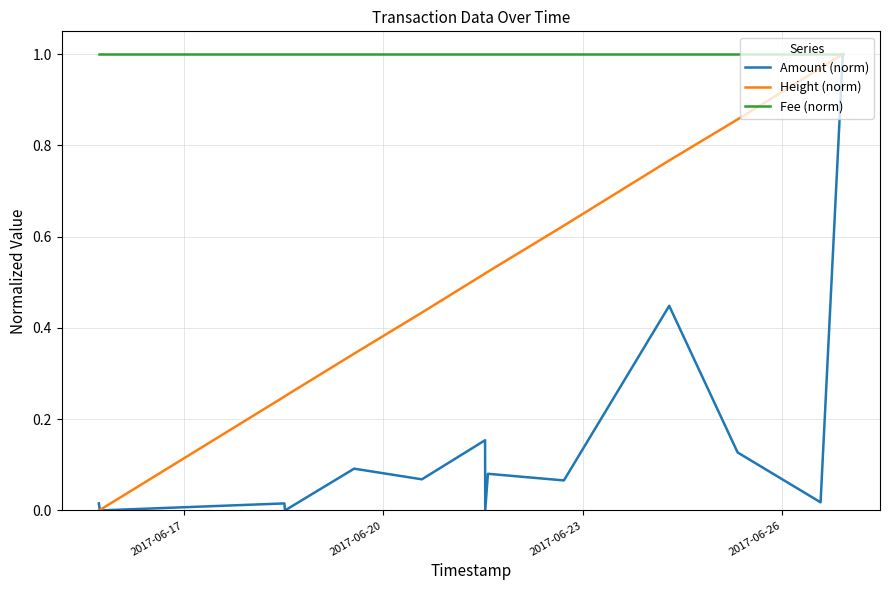

Rank the series by their average value, from lowest to highest.

Amount (norm), Height (norm), Fee (norm)